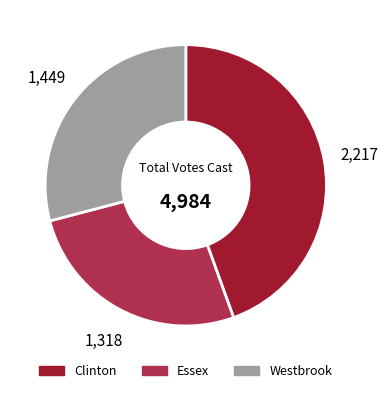

Between Westbrook and Clinton, which is larger?

Clinton